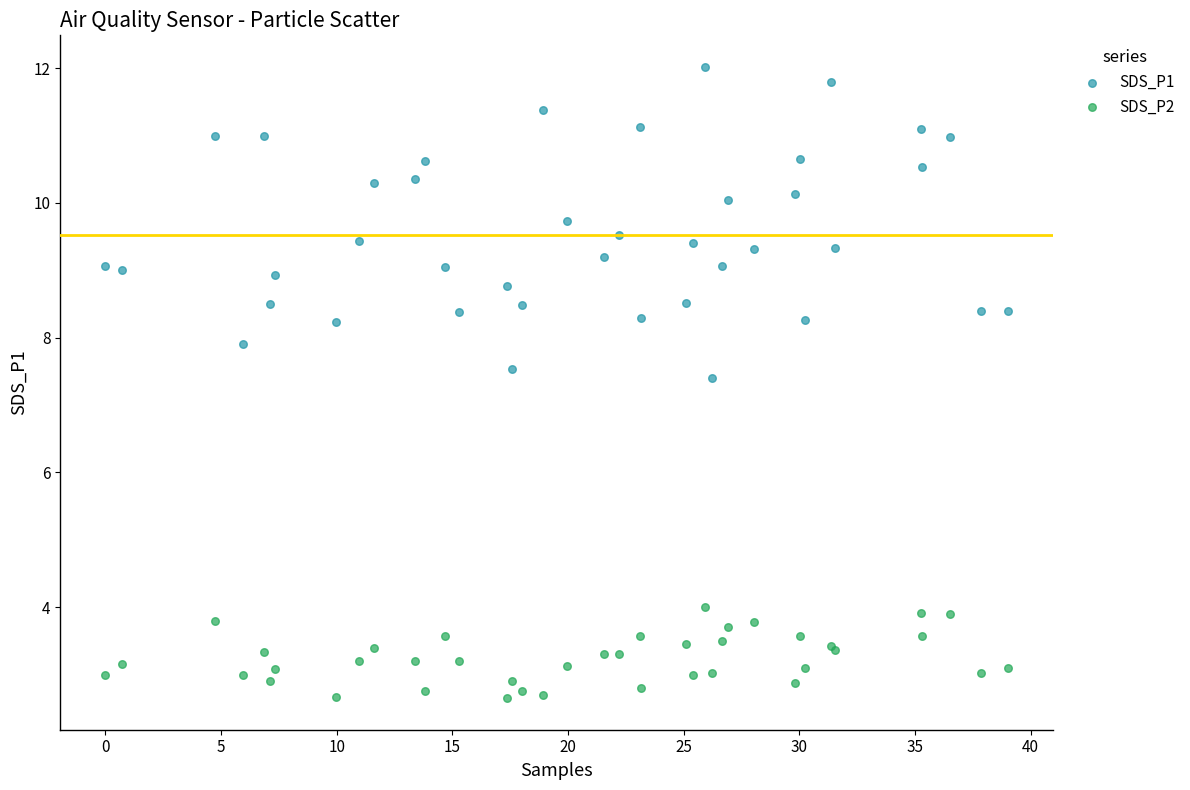

Across all series, what Y value is closest to 7?

7.4